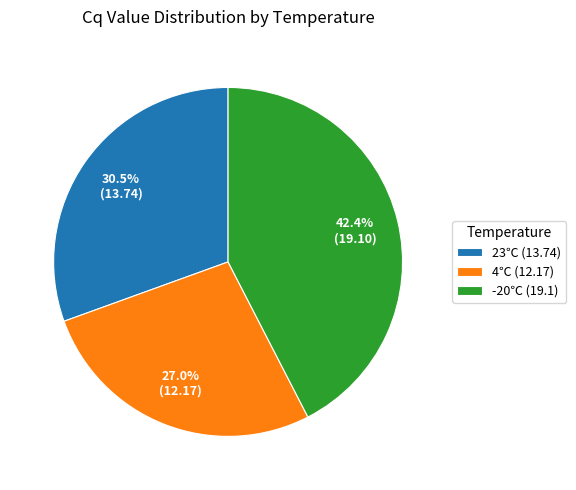

To the nearest percent, what is the average slice percentage?

33%